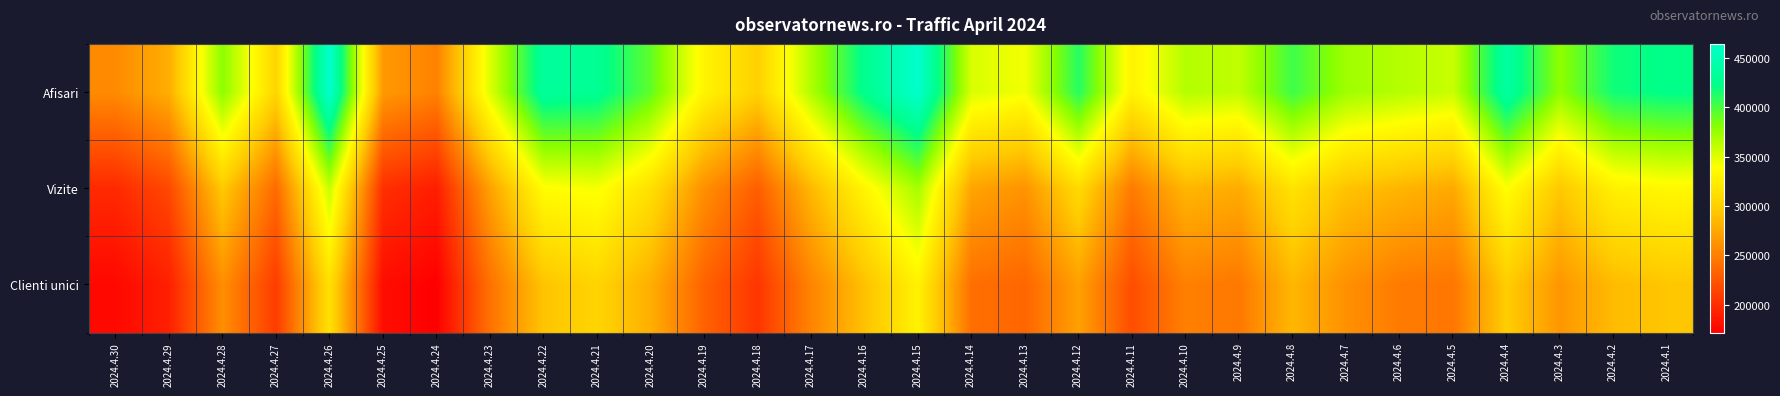

Reading left to right, extract all data points from this chart.

Afisari: 2024.4.30=257402	2024.4.29=279100	2024.4.28=379156	2024.4.27=305169	2024.4.26=464322	2024.4.25=266594	2024.4.24=251296	2024.4.23=350812	2024.4.22=433996	2024.4.21=429212	2024.4.20=393194	2024.4.19=330630	2024.4.18=301330	2024.4.17=366530	2024.4.16=426149	2024.4.15=464369	2024.4.14=352143	2024.4.13=343131	2024.4.12=411259	2024.4.11=328677	2024.4.10=365386	2024.4.9=360848	2024.4.8=403496	2024.4.7=372539	2024.4.6=364999	2024.4.5=357863	2024.4.4=438253	2024.4.3=377860	2024.4.2=417845	2024.4.1=423512
Vizite: 2024.4.30=197754	2024.4.29=216845	2024.4.28=296447	2024.4.27=237146	2024.4.26=358930	2024.4.25=201212	2024.4.24=190447	2024.4.23=271449	2024.4.22=337398	2024.4.21=341851	2024.4.20=313778	2024.4.19=260445	2024.4.18=229539	2024.4.17=285606	2024.4.16=331864	2024.4.15=370762	2024.4.14=273196	2024.4.13=262931	2024.4.12=309609	2024.4.11=247769	2024.4.10=284279	2024.4.9=277398	2024.4.8=316312	2024.4.7=292018	2024.4.6=283673	2024.4.5=276112	2024.4.4=339251	2024.4.3=295236	2024.4.2=327323	2024.4.1=333977
Clienti unici: 2024.4.30=177127	2024.4.29=191863	2024.4.28=259507	2024.4.27=208812	2024.4.26=313977	2024.4.25=180185	2024.4.24=171809	2024.4.23=241534	2024.4.22=292500	2024.4.21=304411	2024.4.20=279388	2024.4.19=232732	2024.4.18=204940	2024.4.17=253351	2024.4.16=290644	2024.4.15=328835	2024.4.14=240463	2024.4.13=234737	2024.4.12=270630	2024.4.11=219762	2024.4.10=250854	2024.4.9=245879	2024.4.8=284469	2024.4.7=260864	2024.4.6=247804	2024.4.5=244384	2024.4.4=298430	2024.4.3=264444	2024.4.2=287200	2024.4.1=294098